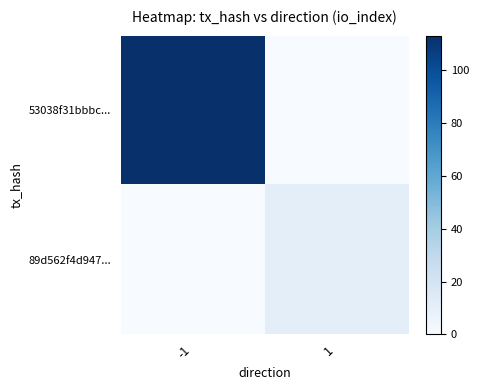

At how many categories does at least one series exceed 52?

1